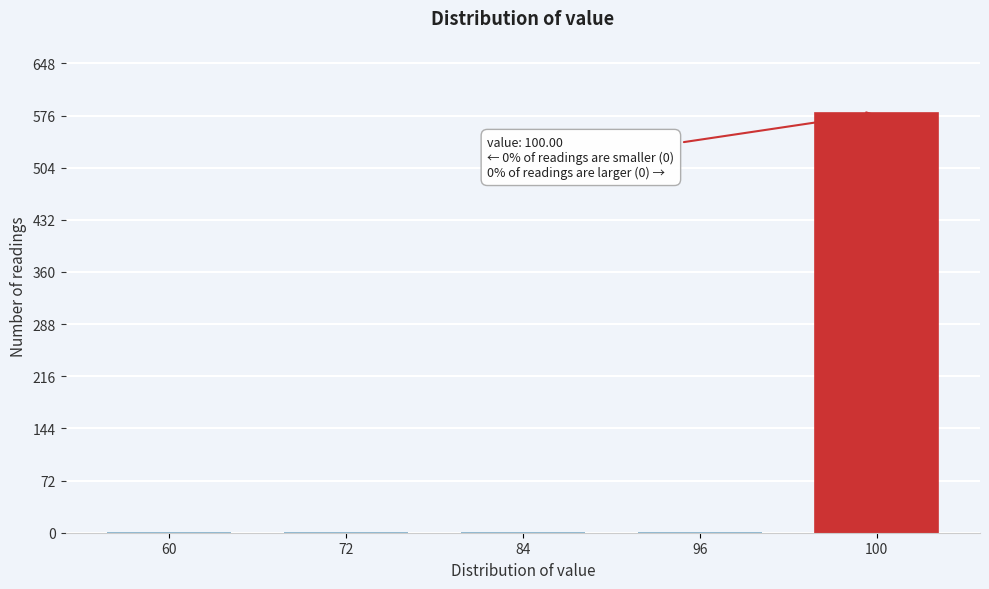

Reading right to left, transcribe all the data shown in this chart.

100=579	96=0	84=0	72=0	60=0